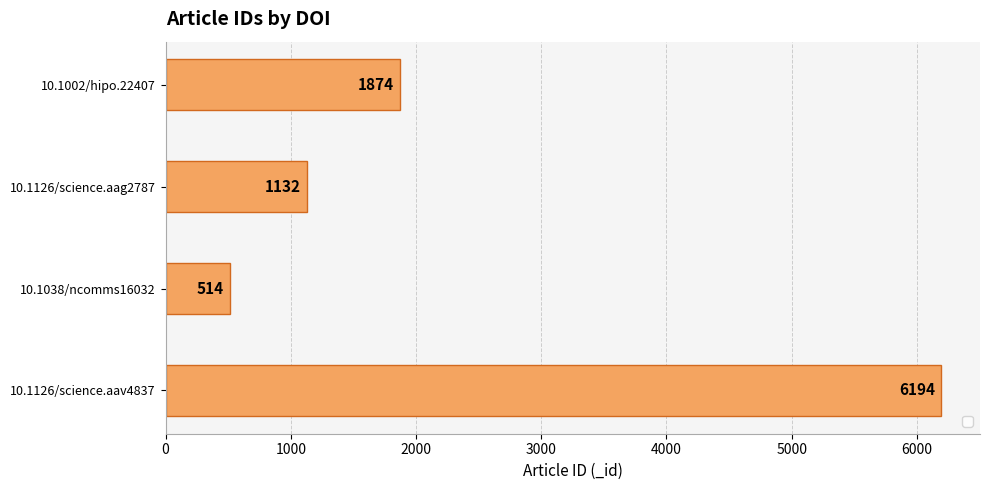

Which label corresponds to the smallest value in the chart?

10.1038/ncomms16032